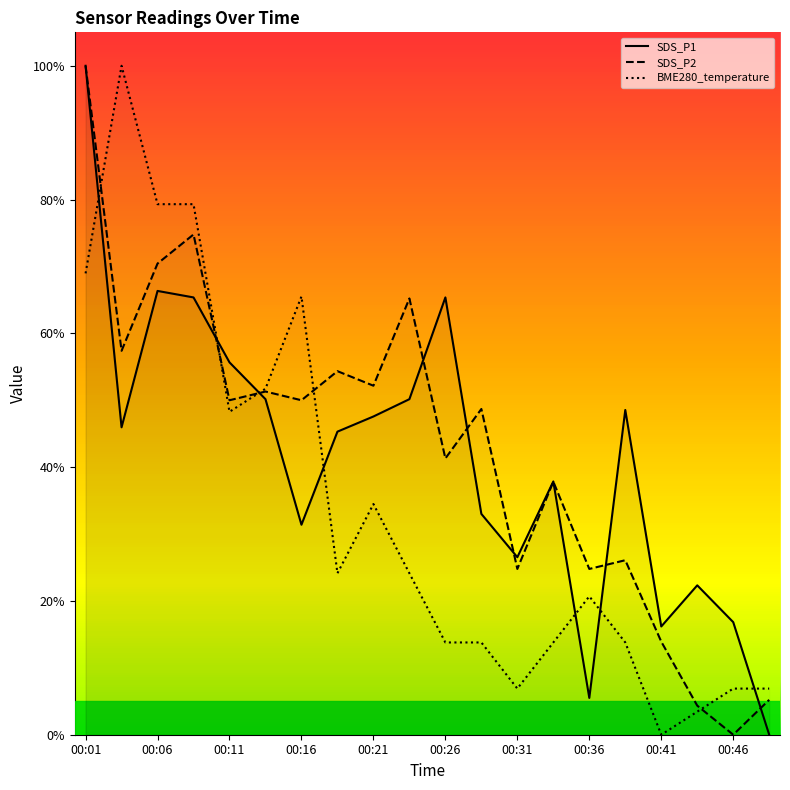

List the labels in order of SDS_P2 value, smallest first.

00:46, 00:43, 00:48, 00:41, 00:31, 00:36, 00:38, 00:33, 00:26, 00:28, 00:11, 00:16, 00:13, 00:21, 00:18, 00:03, 00:23, 00:06, 00:08, 00:01